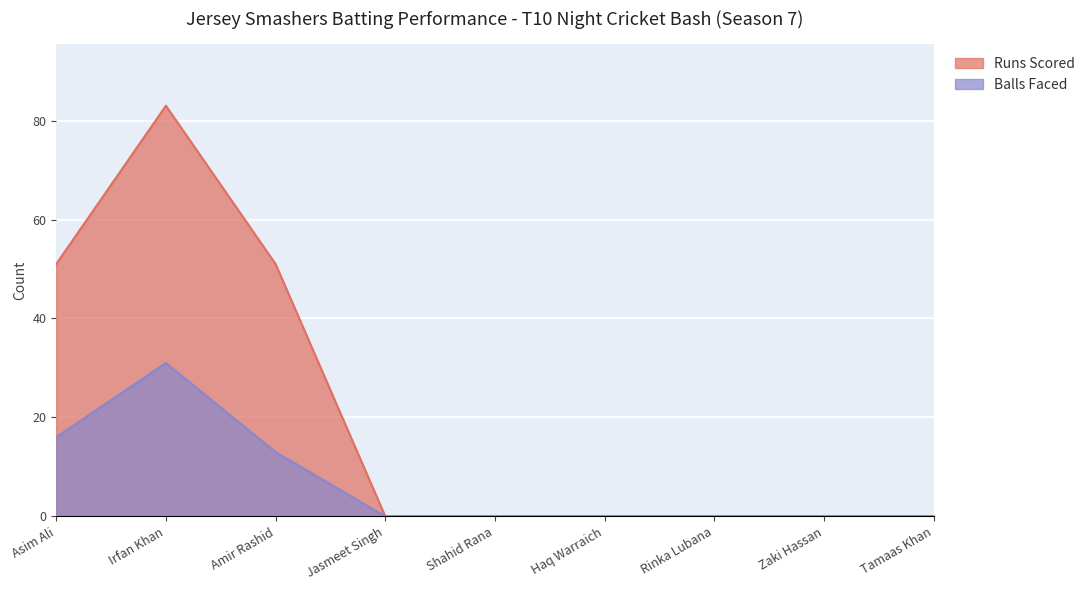

Rank the series by their maximum value, from highest to lowest.

Runs Scored, Balls Faced